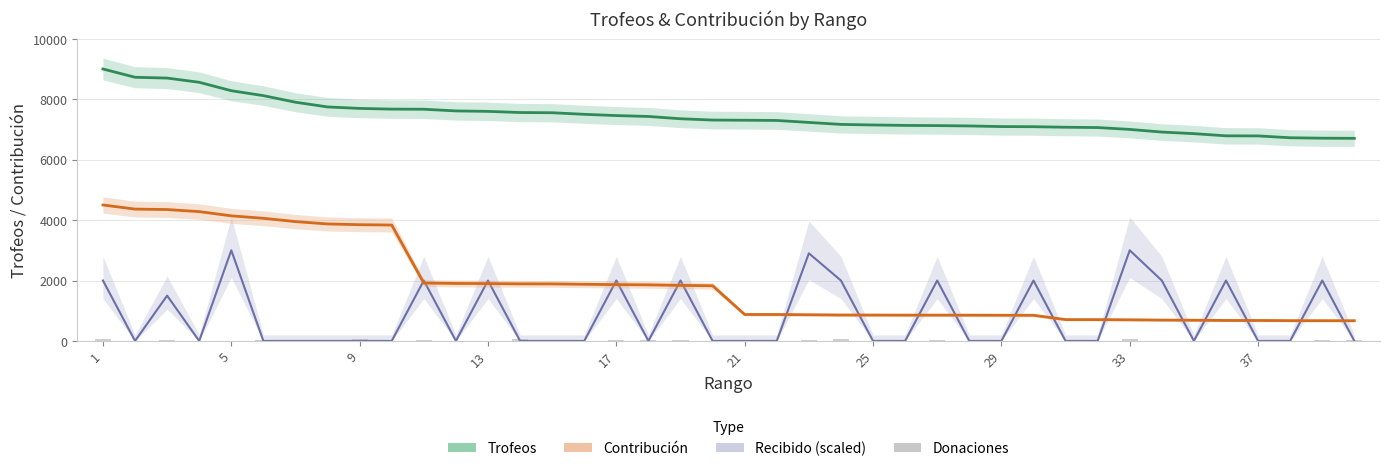

How many Recibido (×50) values are between 0 and 2000?

37